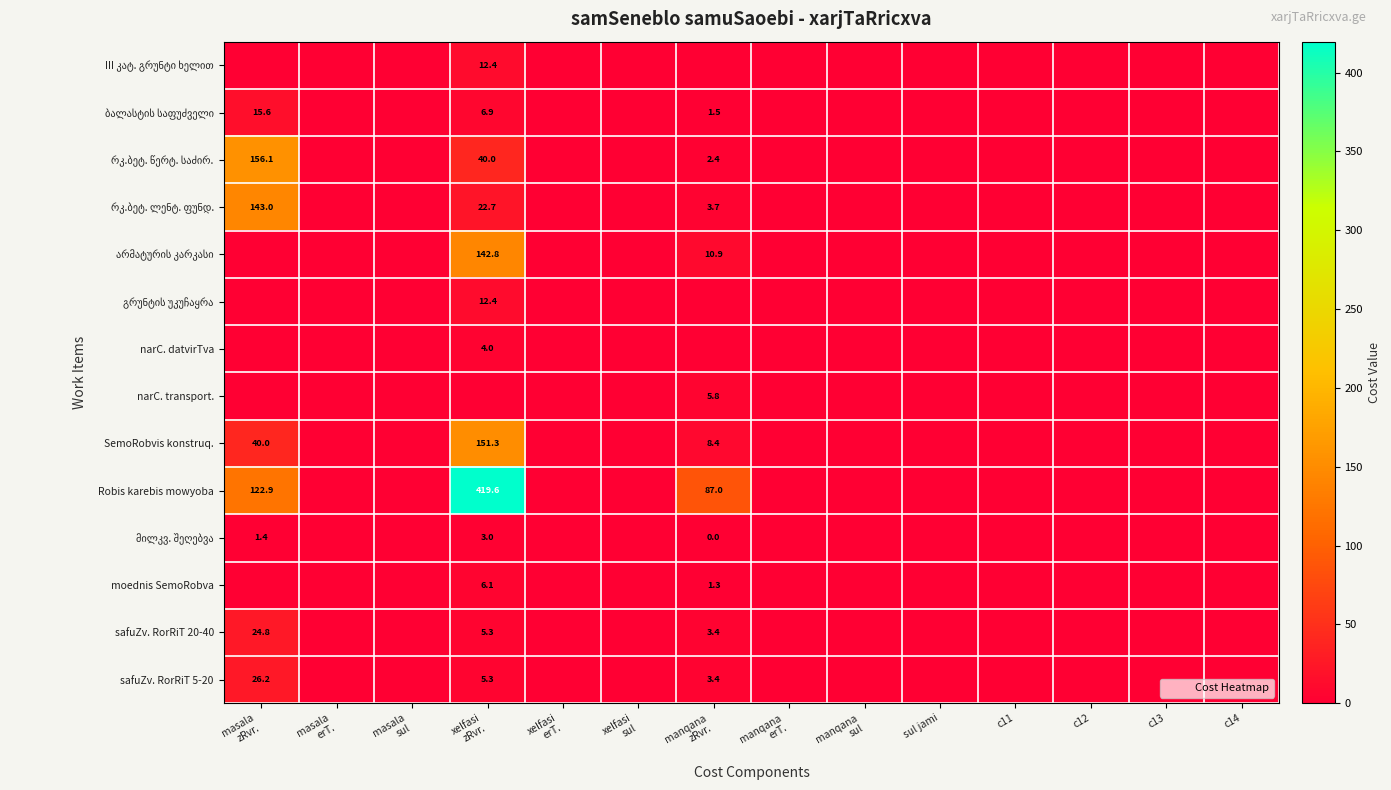

At which category is the sum across all series the highest?

xelfasi
zRvr.